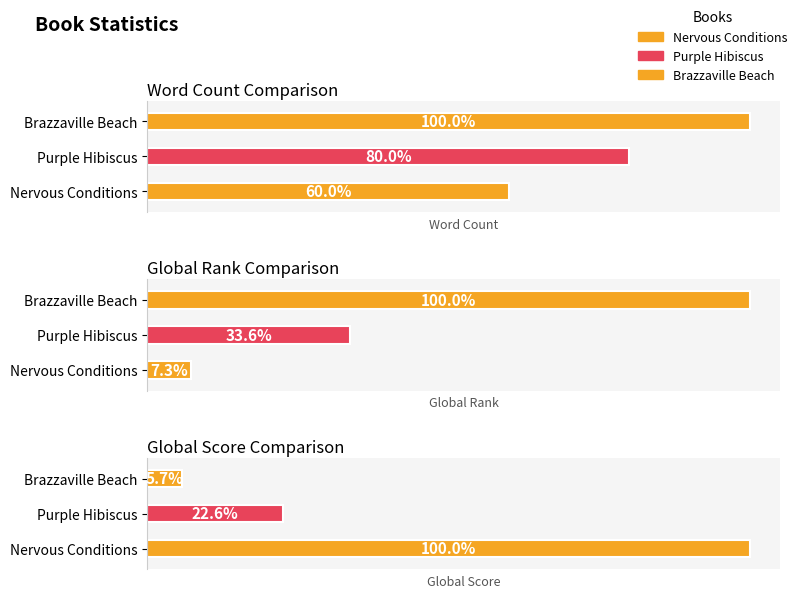

Which category has the lowest value in the Word Count series?

Nervous Conditions